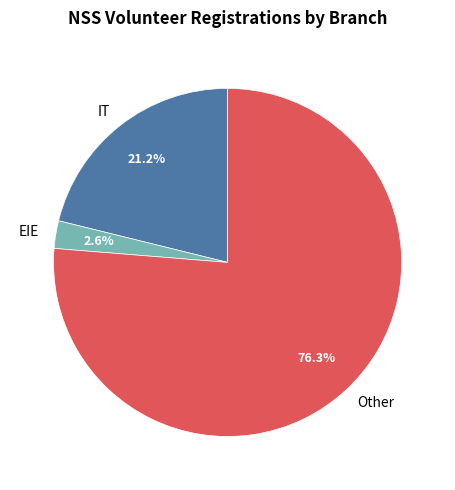

Is the sum of EIE and Other greater than half?

Yes